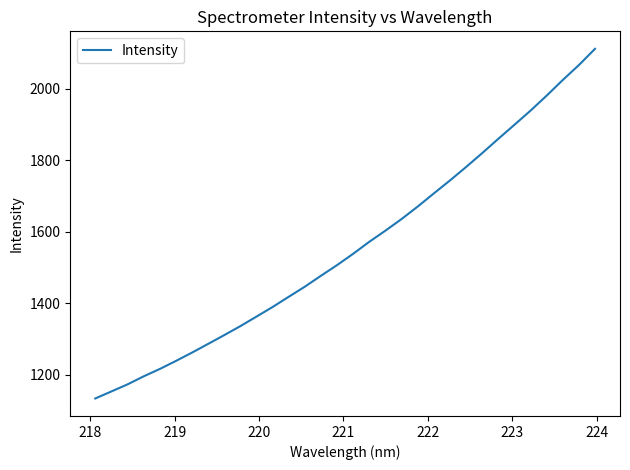

What is the difference between the maximum and minimum values?

977.9